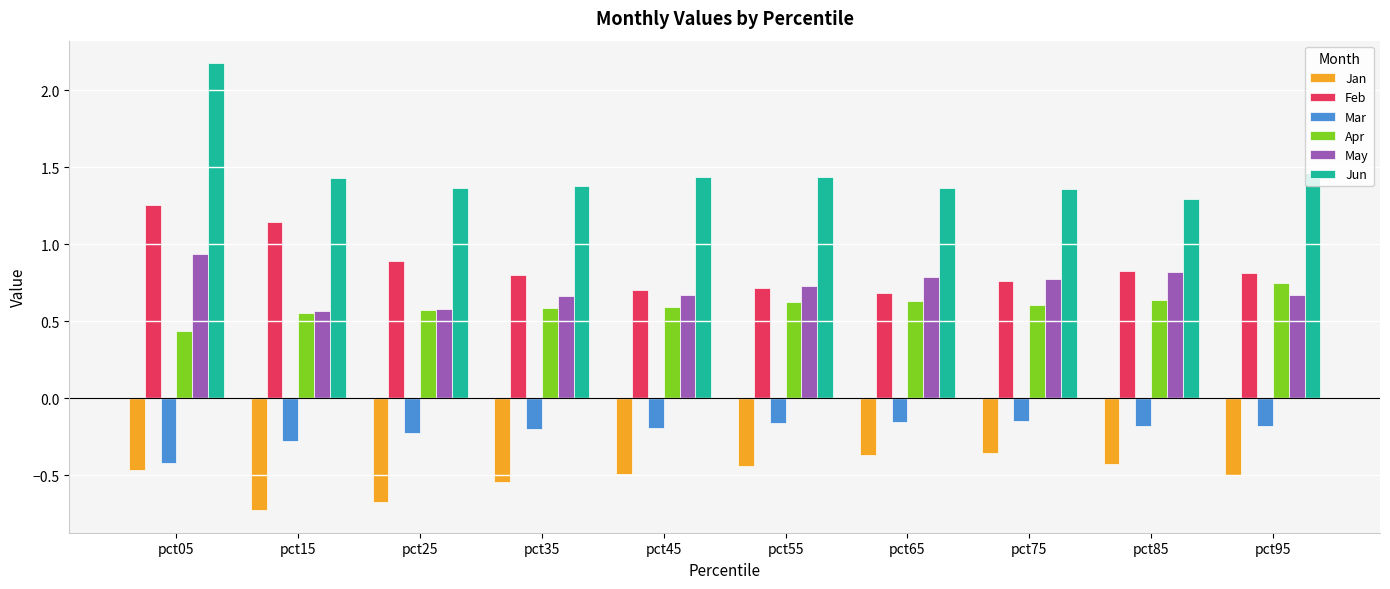

What is the total value across all series at pct85?

3.0